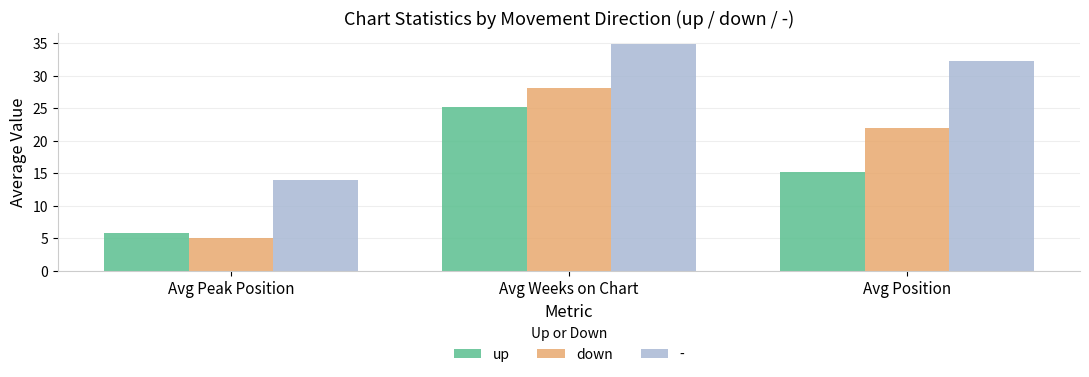

List the labels in order of up value, largest first.

Avg Weeks on Chart, Avg Position, Avg Peak Position